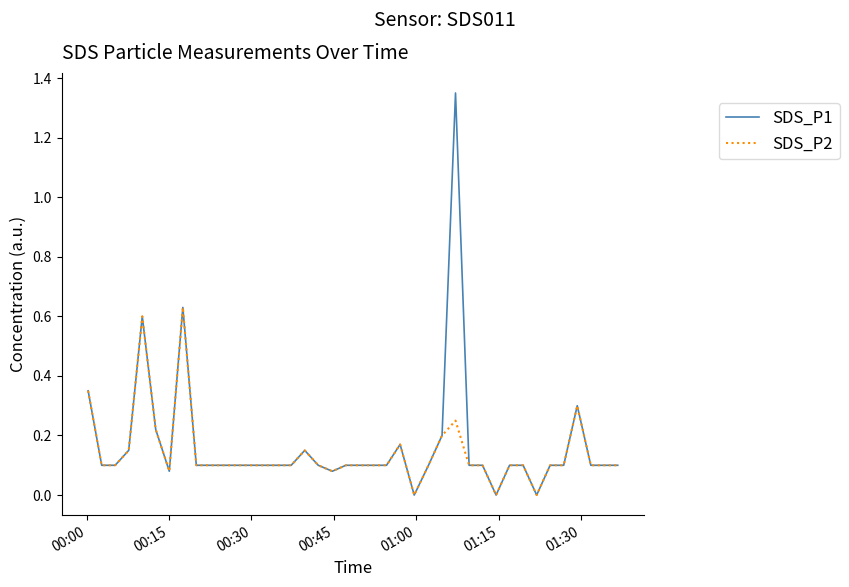

List the series in order of their peak value, lowest first.

SDS_P2, SDS_P1